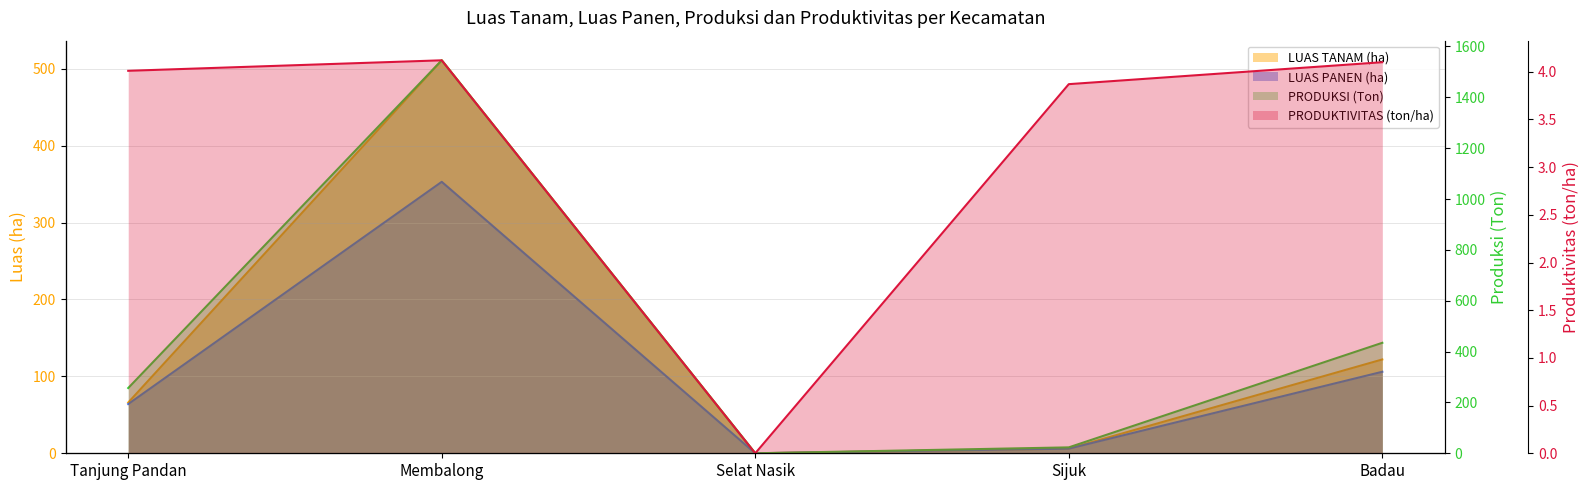

True or false: LUAS PANEN (ha) and PRODUKSI (Ton) intersect in this chart.

False